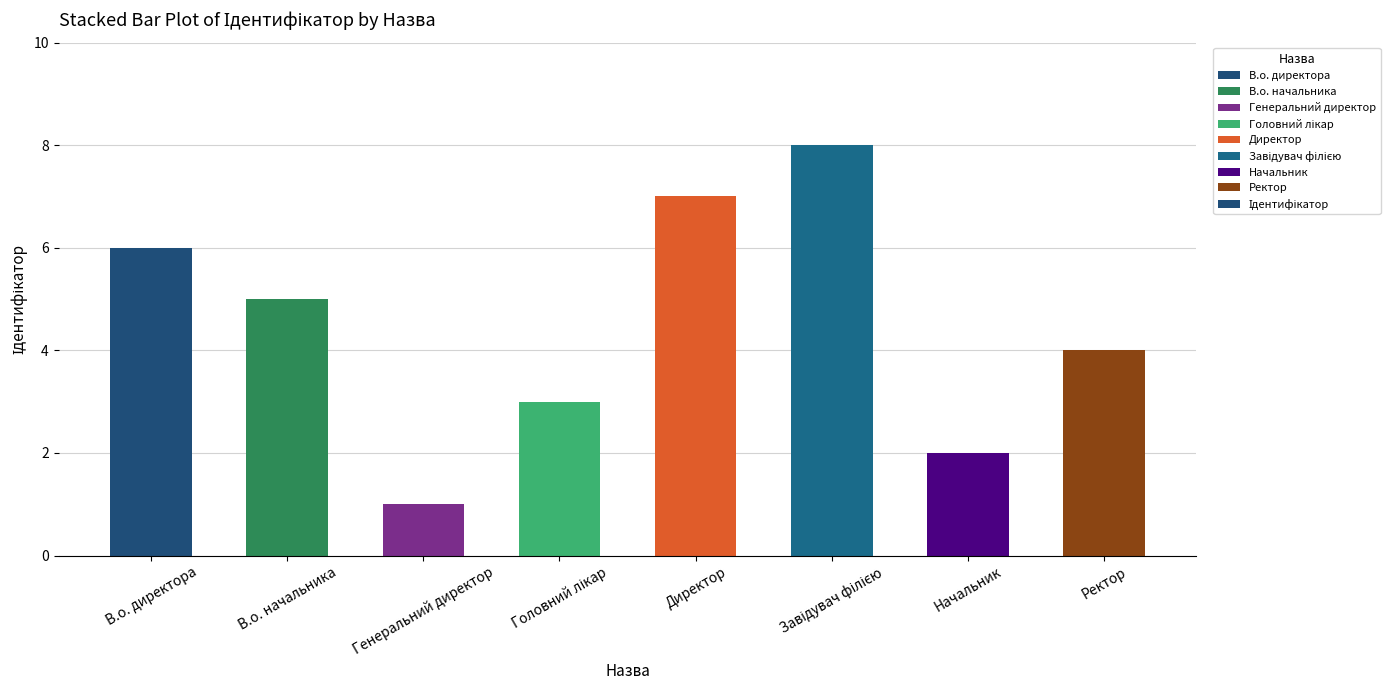

True or false: the data shows 3 at В.о. директора.

False